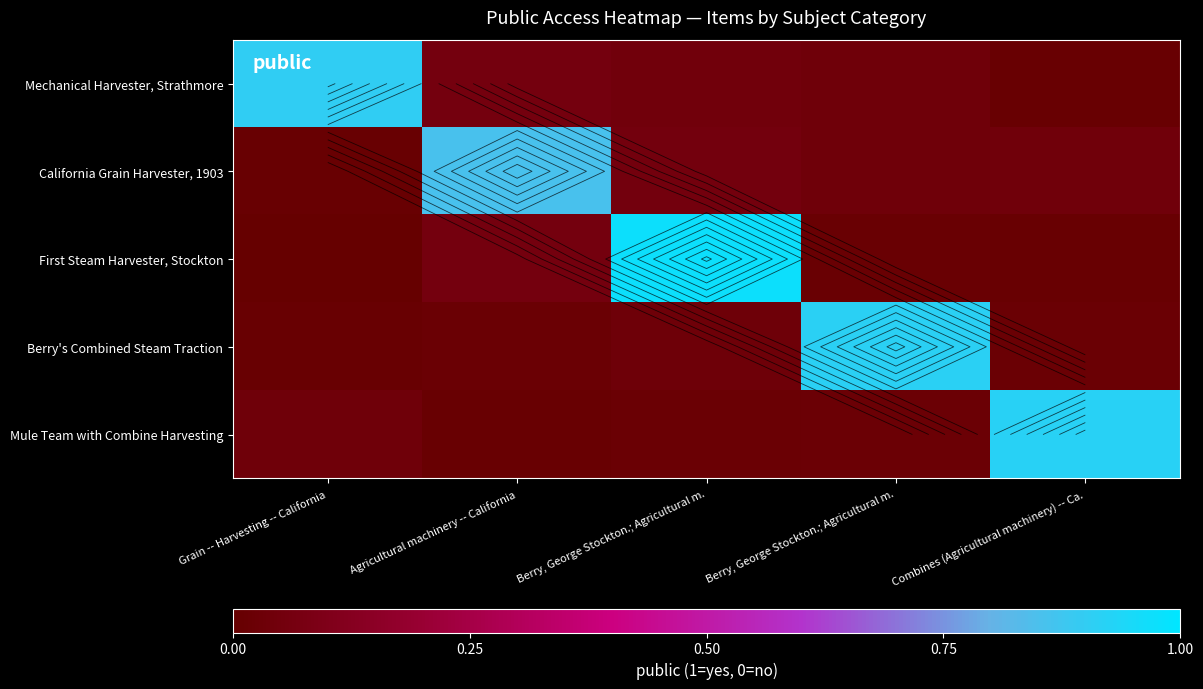

Which category has the lowest value across all series?

Grain -- Harvesting -- California